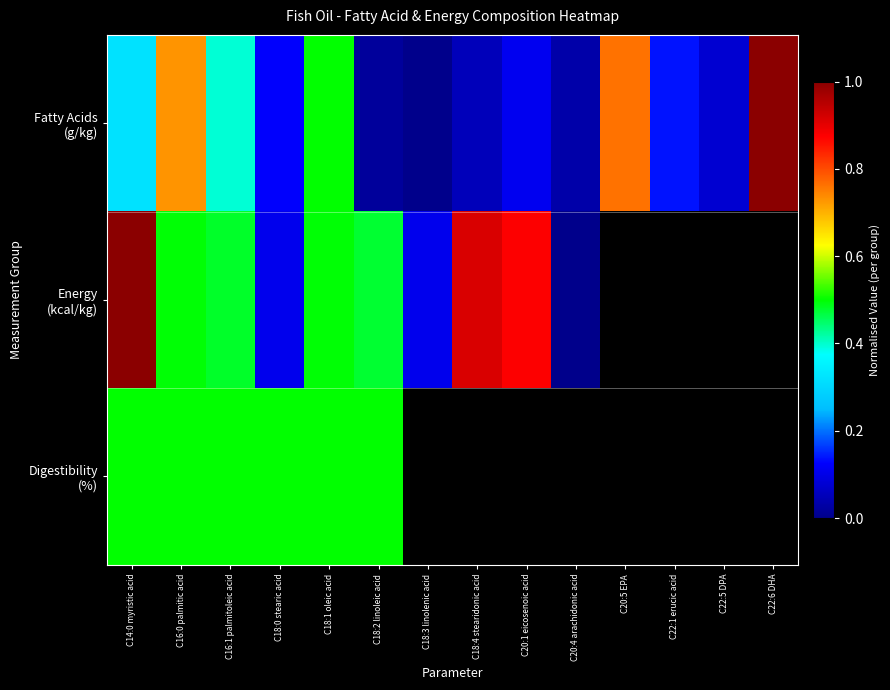

Is it true that Fatty Acids (g/kg) equals 0.1 at C22:5 DPA?

False